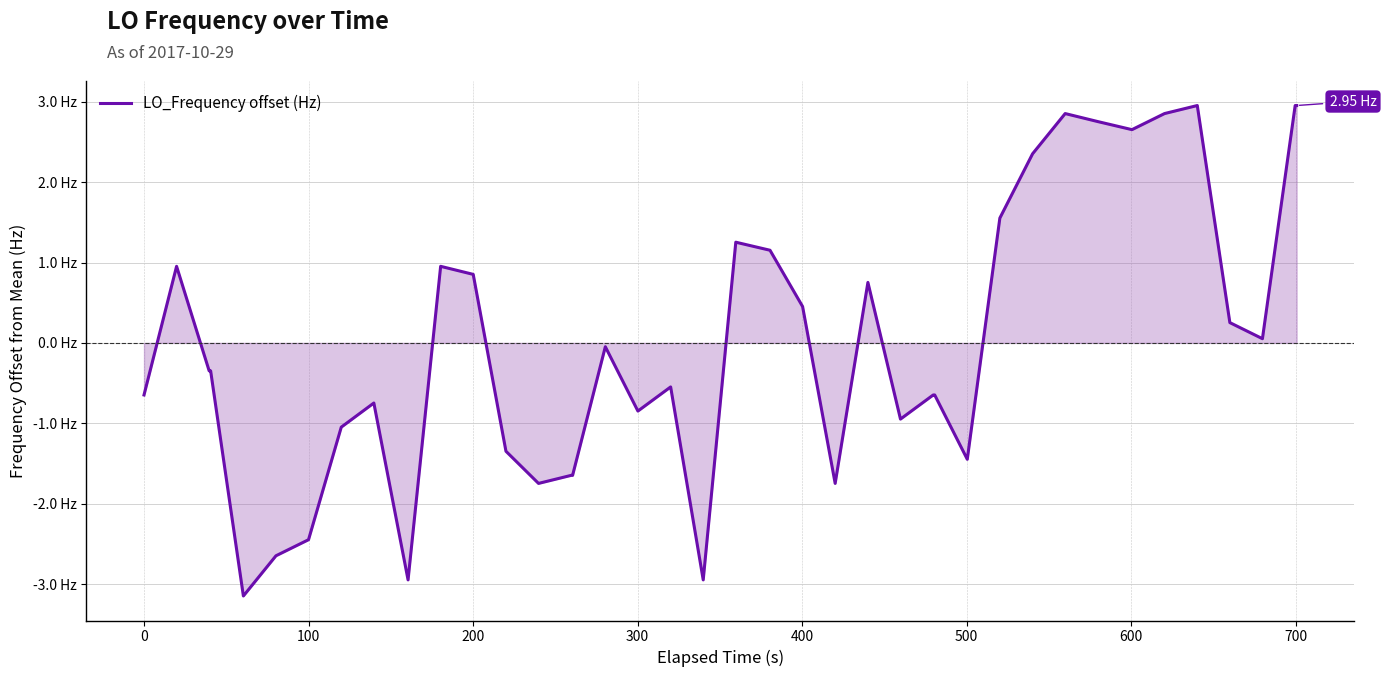

How many interior local valleys (lower than both neighbors) does the data have?

10